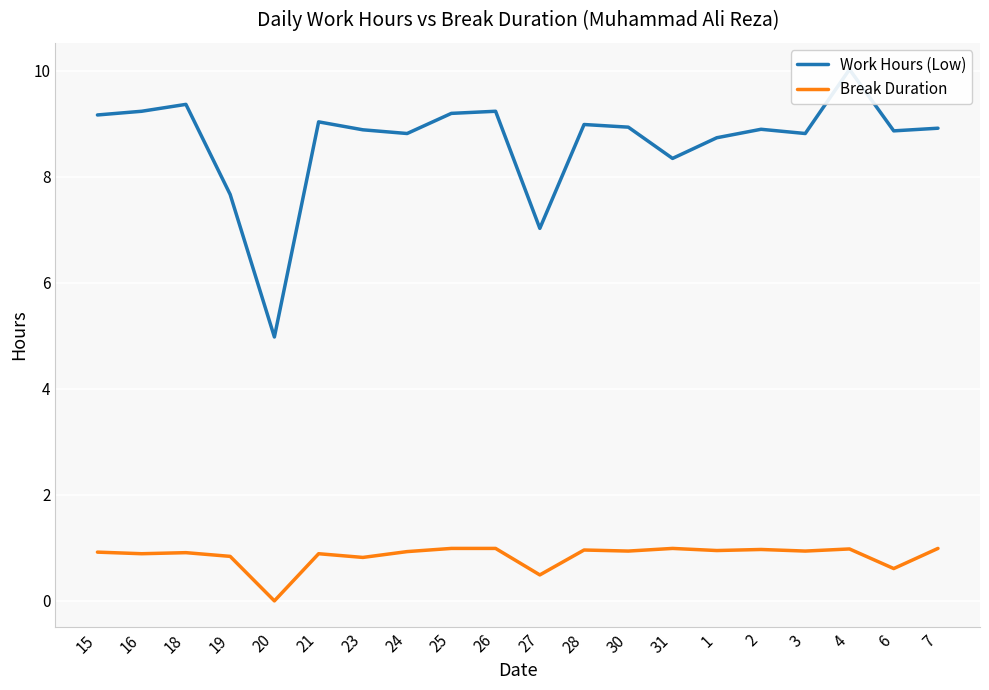

How many data points in Break Duration are above 0?

19